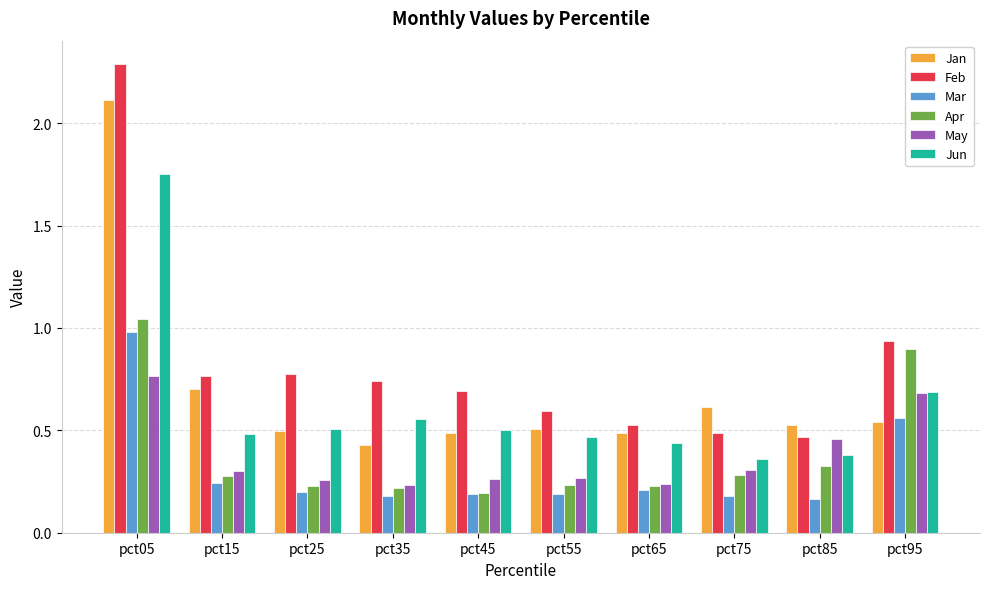

What is the total value across all series at pct75?

2.2